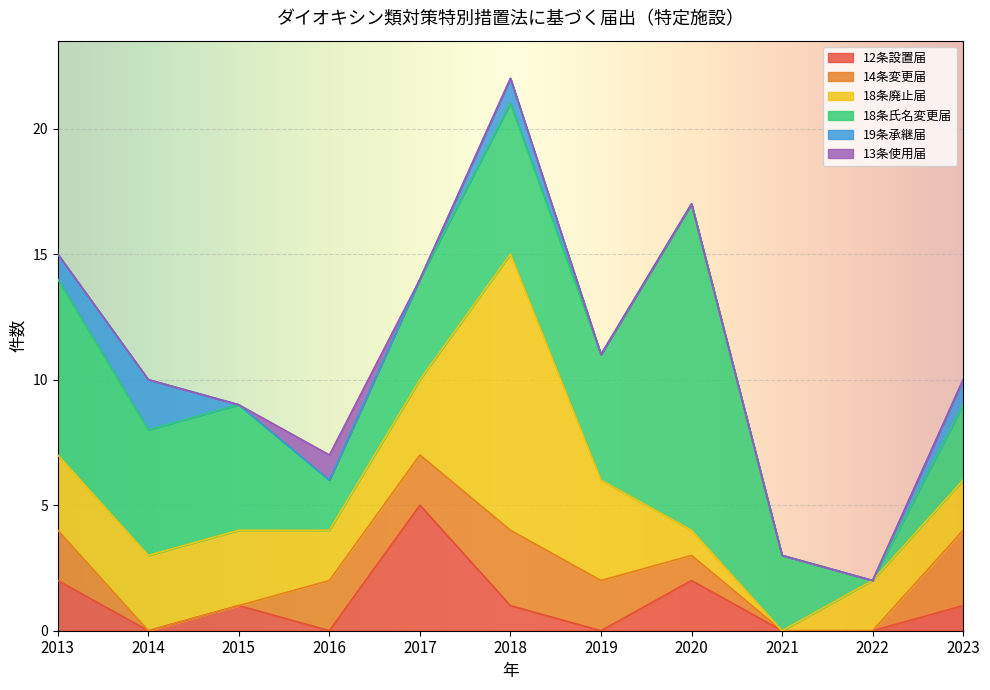

How many data points in 12条設置届 are less than 1?

5